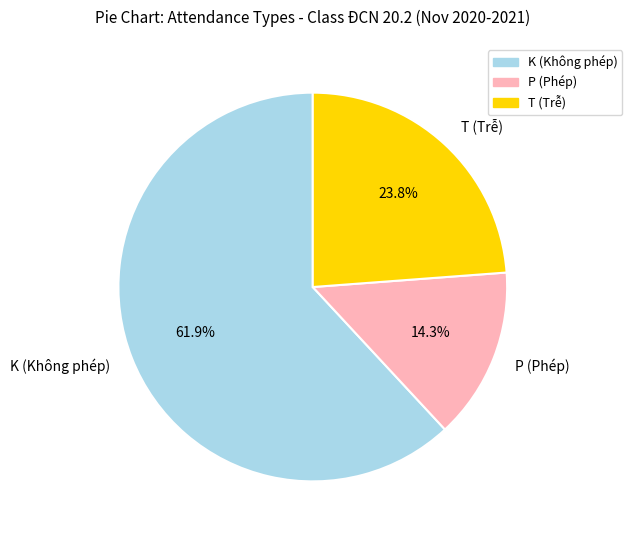

Which has a higher value, P or T?

T